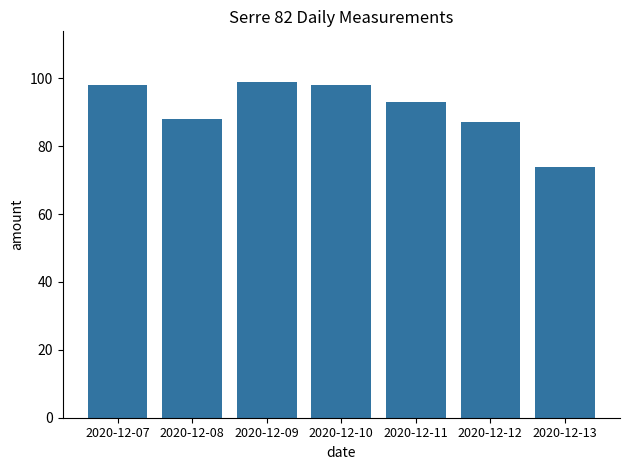

What is the value of the 1st bar from the left?

98